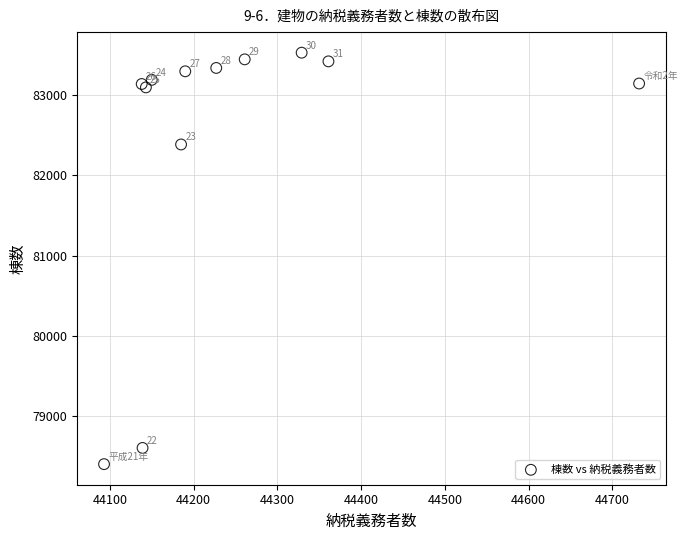

What Y value in the scatter plot is closest to 80964?

82383